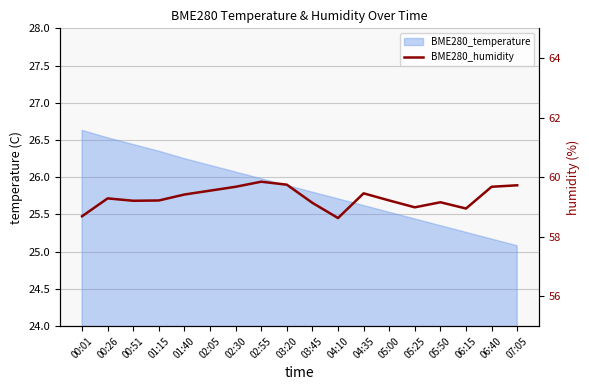

What is the label of the 7th point from the left?

02:30